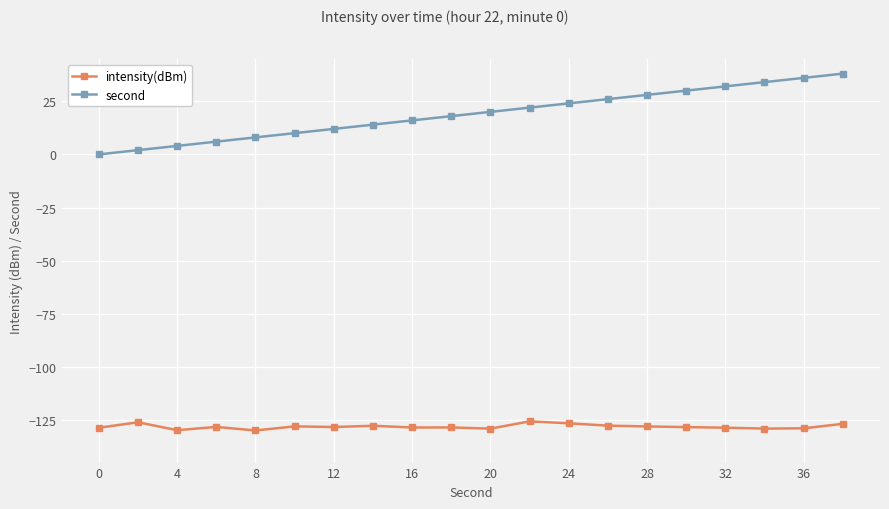

What is the value of the intensity(dBm) point at the 11th from the left?

-129.0